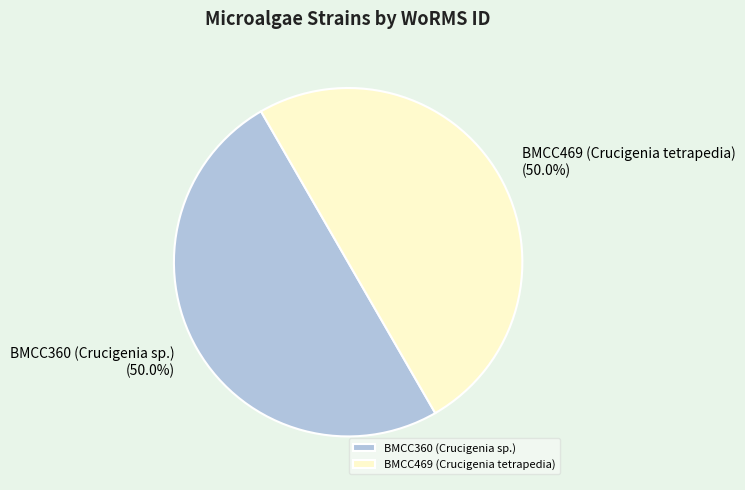

How many segments does this pie chart have?

2